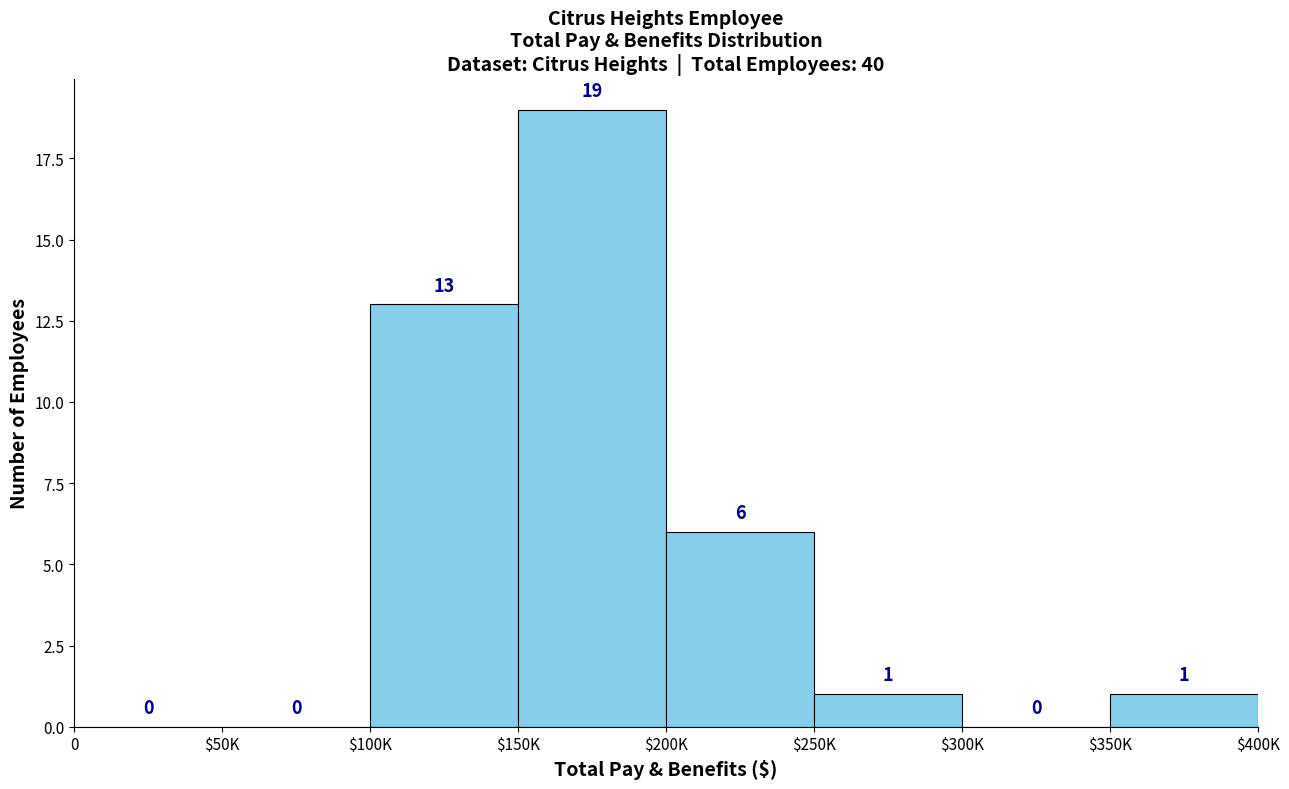

Where does the data first go above 1?

$100K